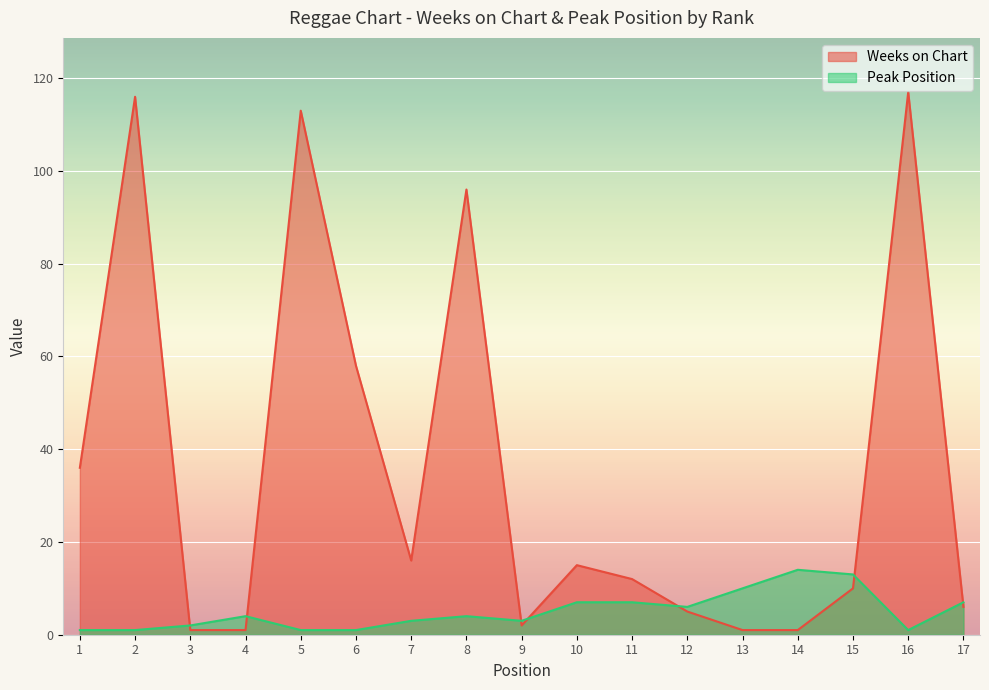

How many lines are shown in the chart?

2